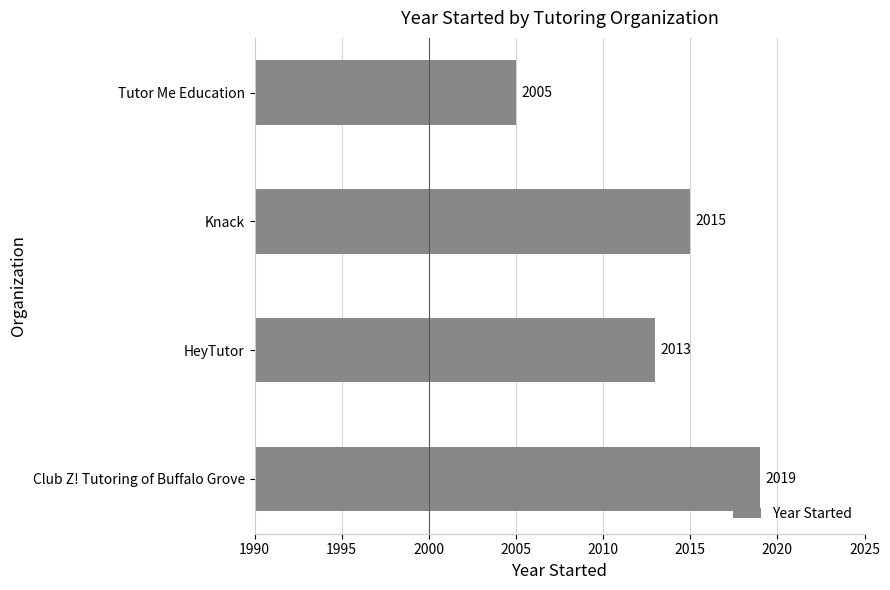

Where is the data nearest to the value 2012?

HeyTutor